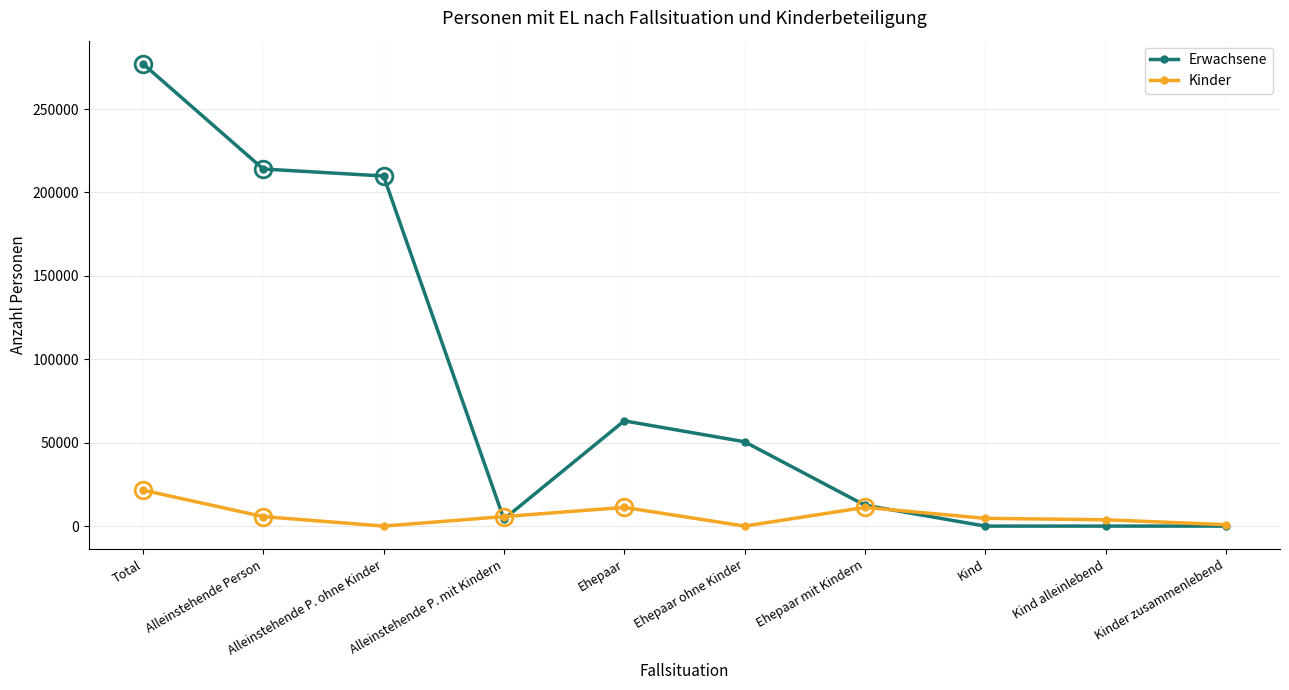

What is the total value across all series at Kind?

4651